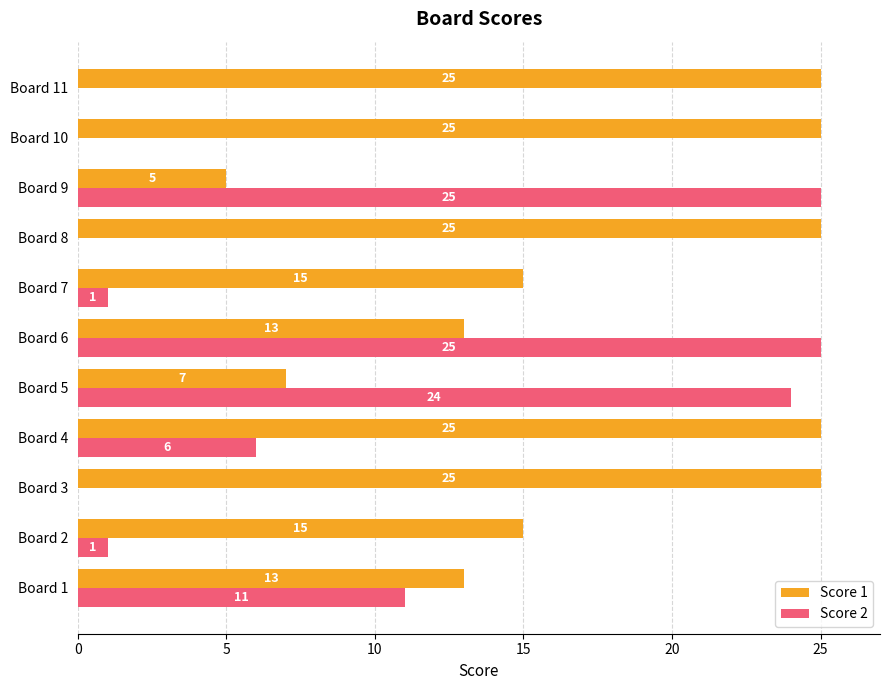

The Score 1 series shows 7 at Board 3. True or false?

False